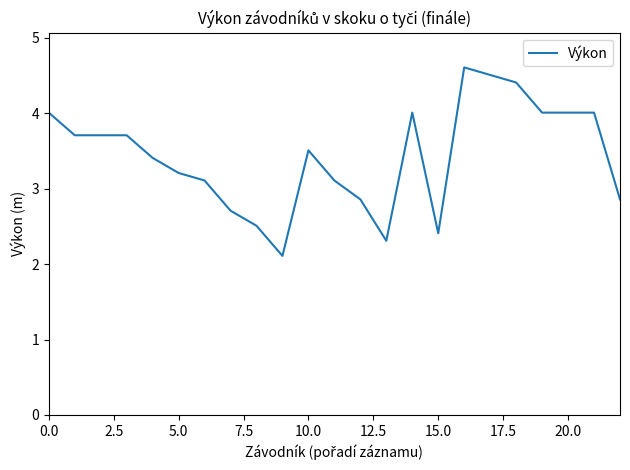

What is the greatest value displayed?

4.6